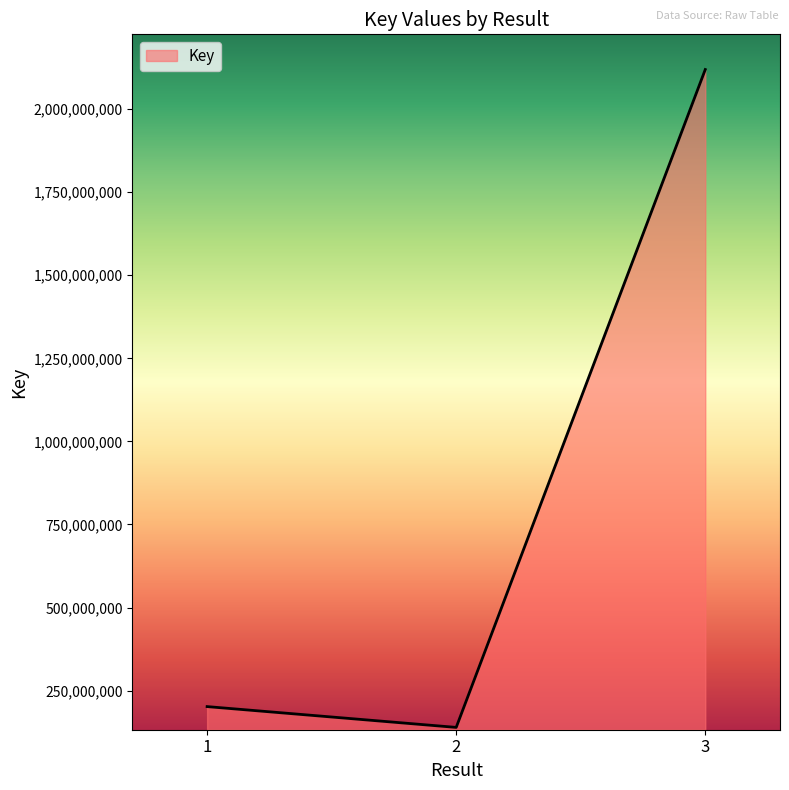

At which label is the value closest to 1129121120?

1